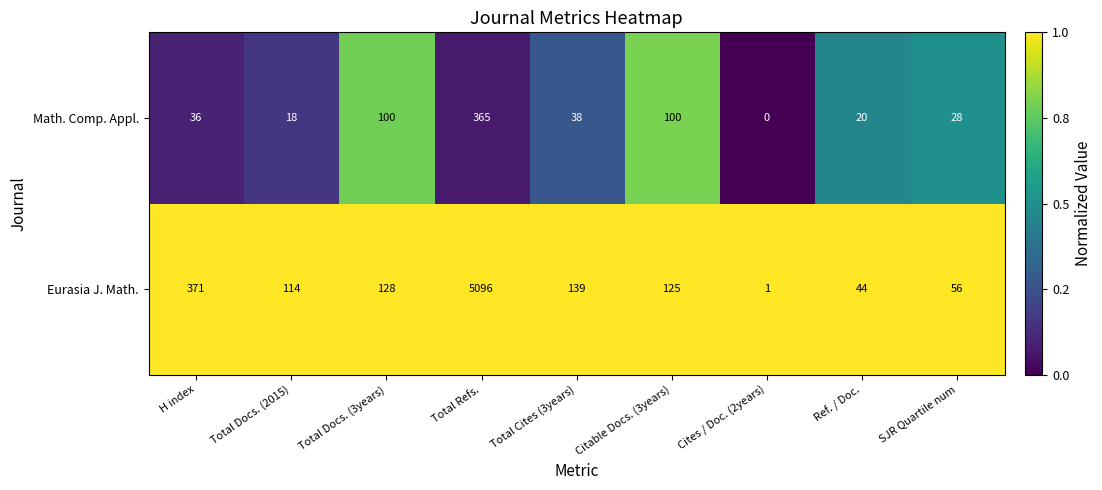

Rank the series by their maximum value, from highest to lowest.

Eurasia J. Math., Math. Comp. Appl.